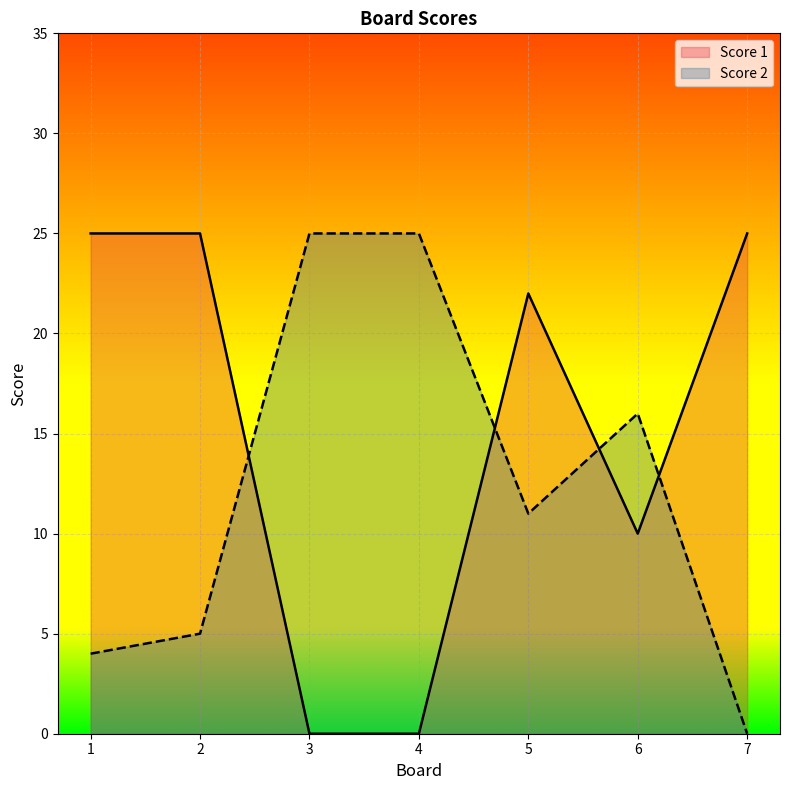

How many values in the Score 2 series exceed 11?

3